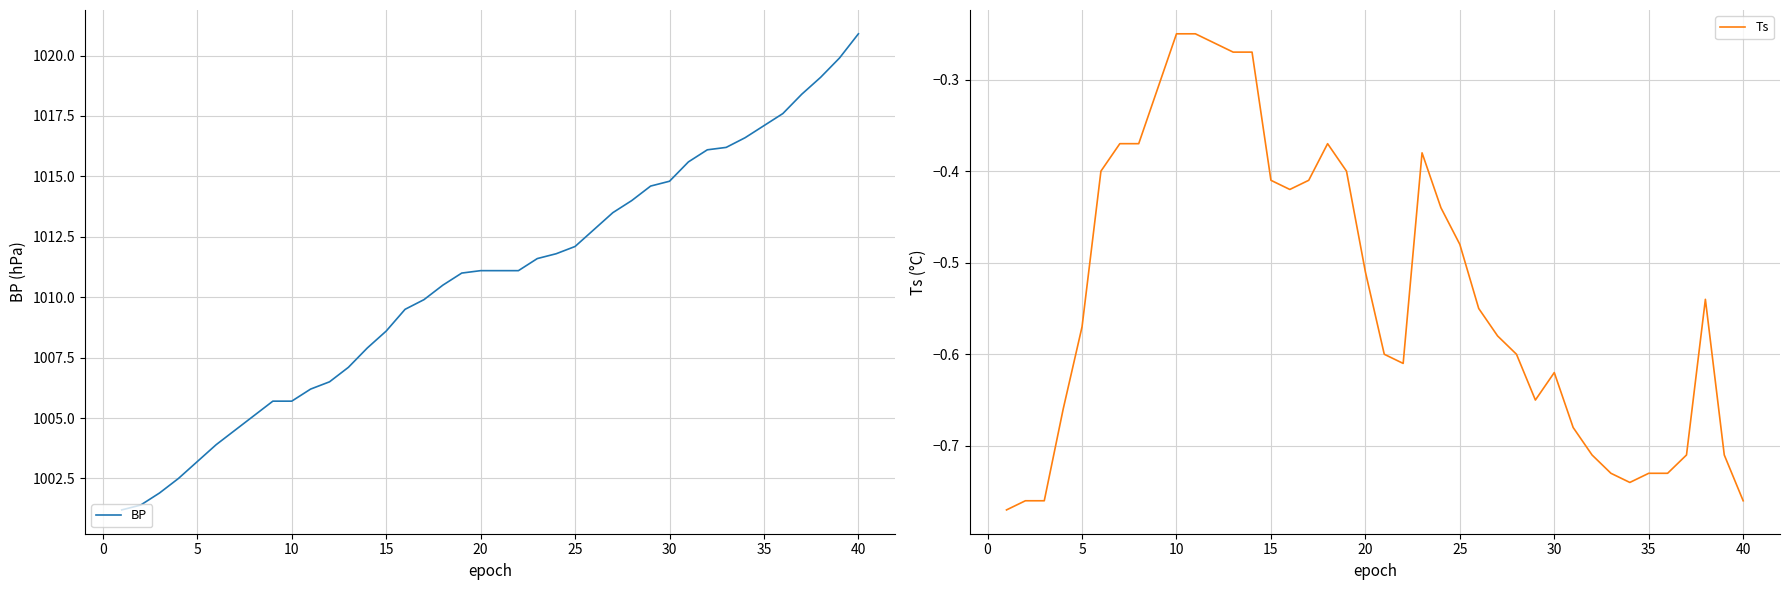

Rank the series by their average value, from highest to lowest.

BP, Ts